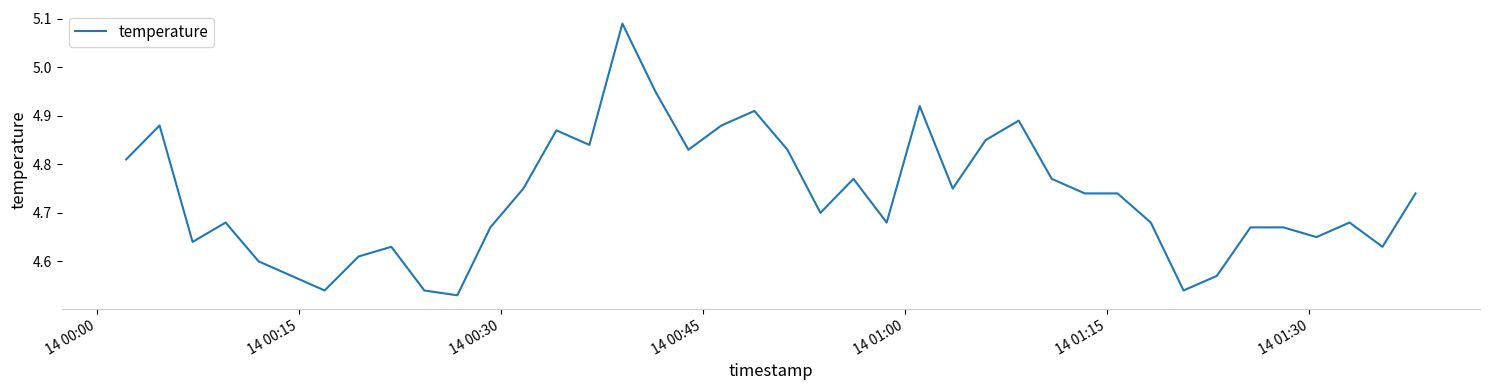

What is the difference between the maximum and minimum values?

0.6